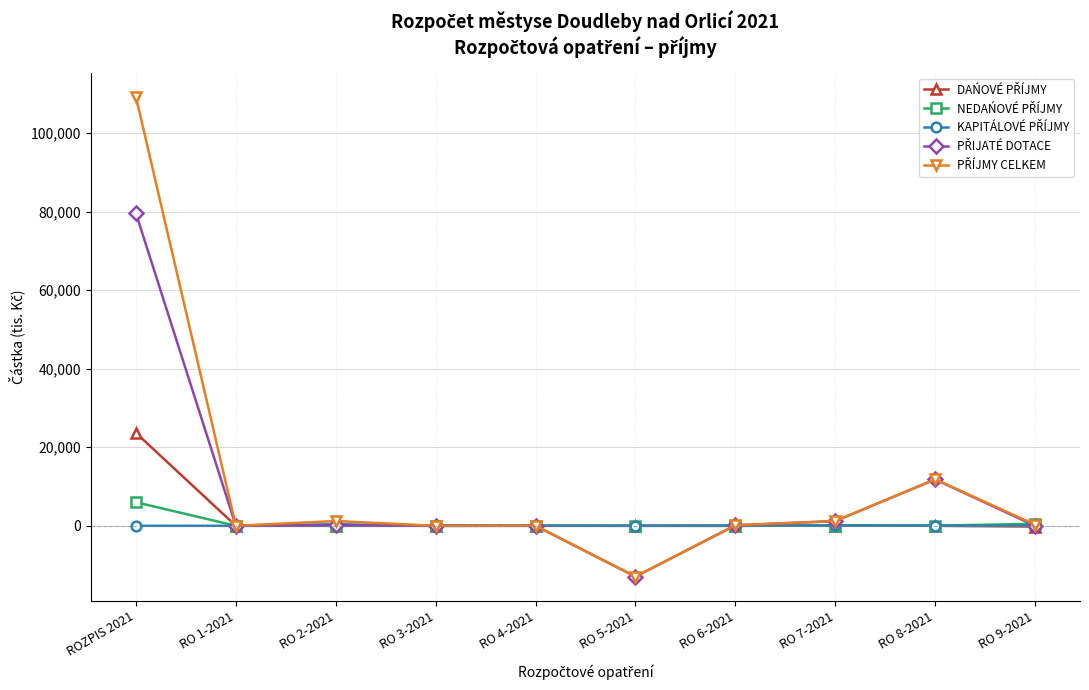

What is the maximum value shown in the chart?

109231.0